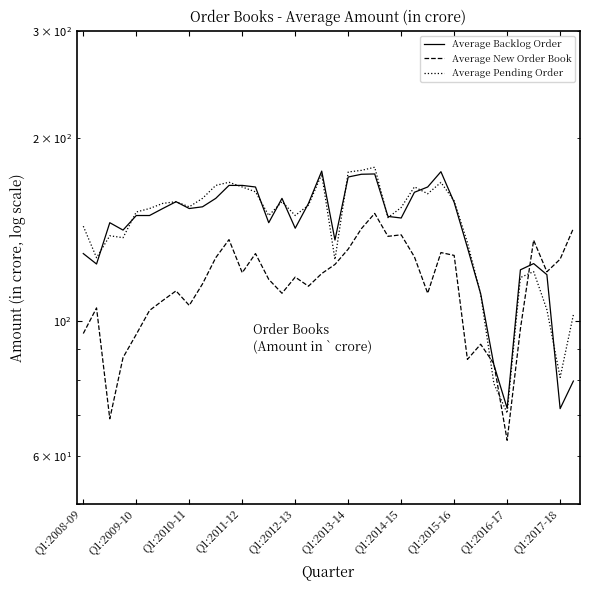

How many interior local peaks does the Average Backlog Order series have?

7